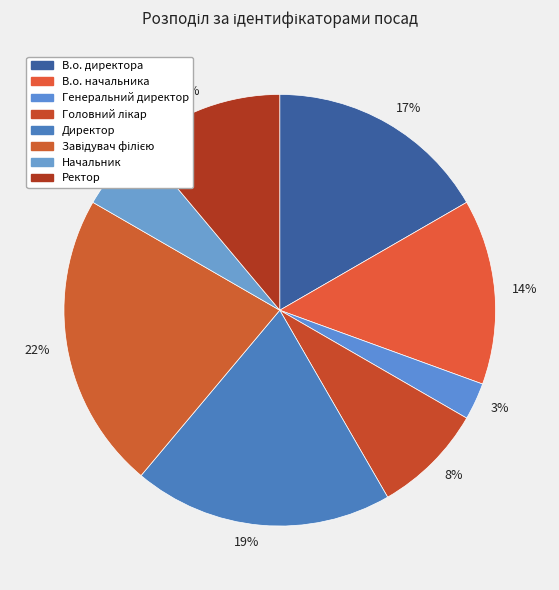

Is the sum of 11% and 6% greater than half?

No